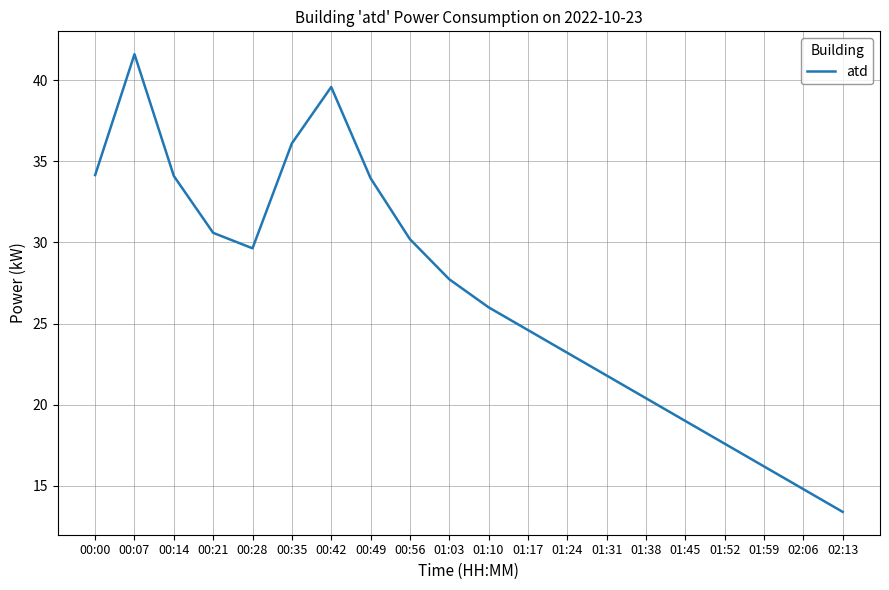

The chart shows a value of 17.1 at 00:07. True or false?

False